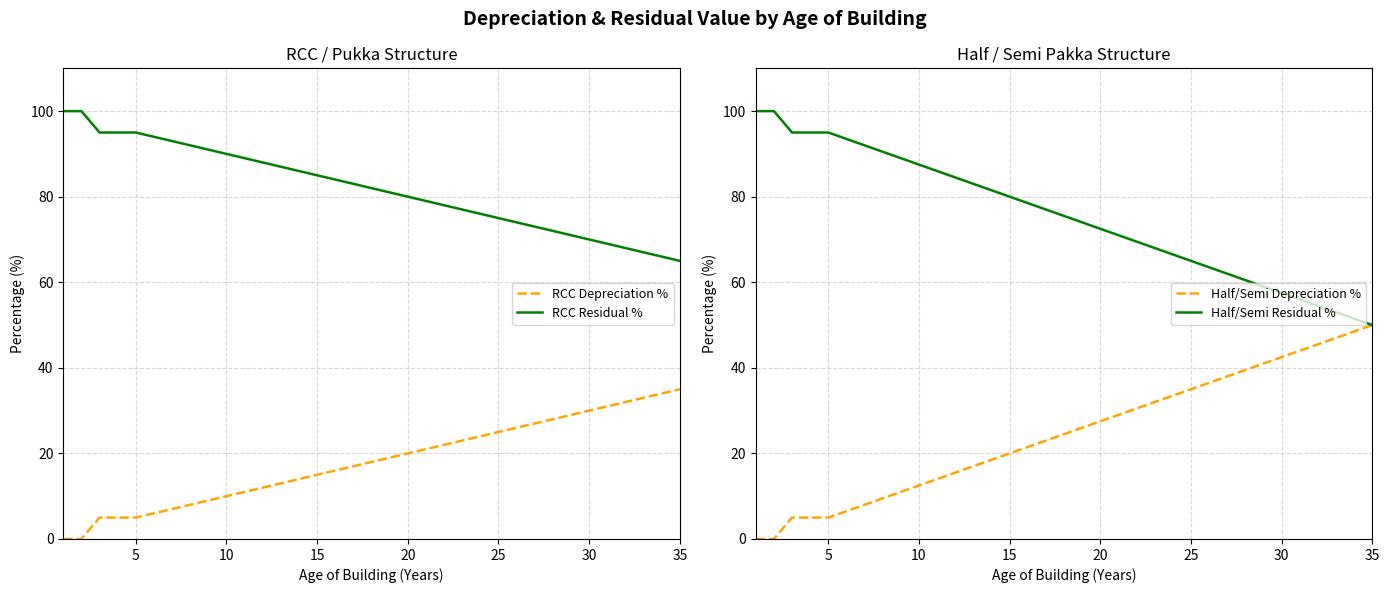

True or false: RCC Depreciation % and RCC Residual % intersect in this chart.

False